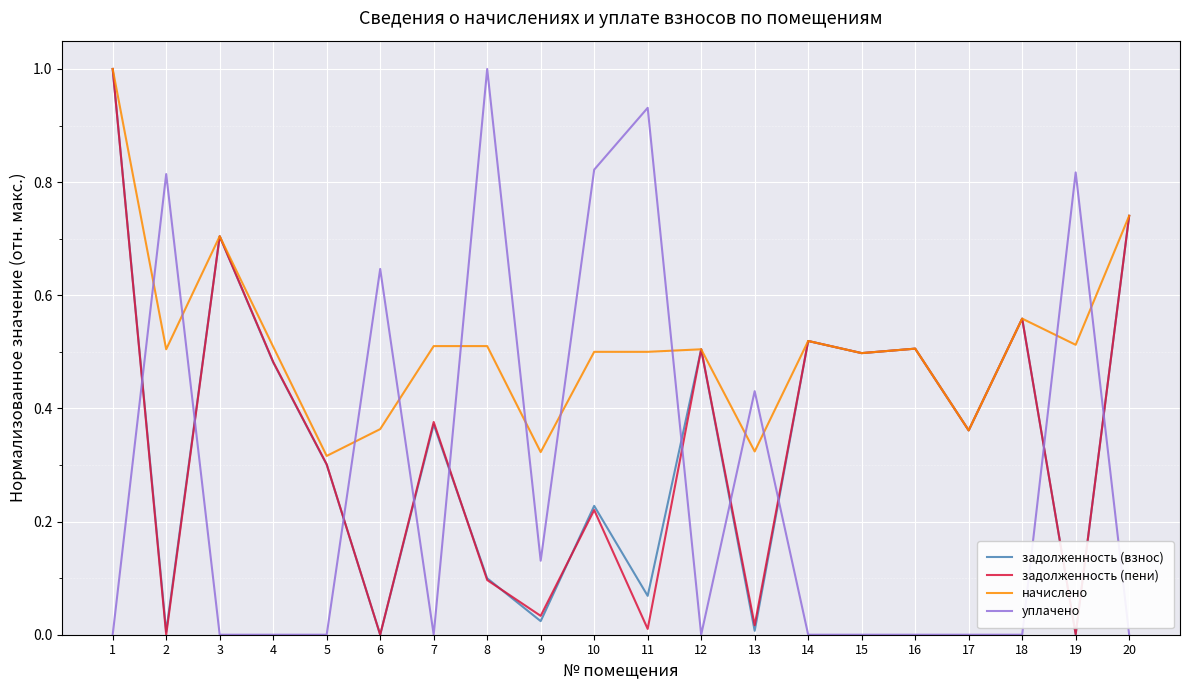

What value does the задолженность (взнос) series have at 1?

1.0